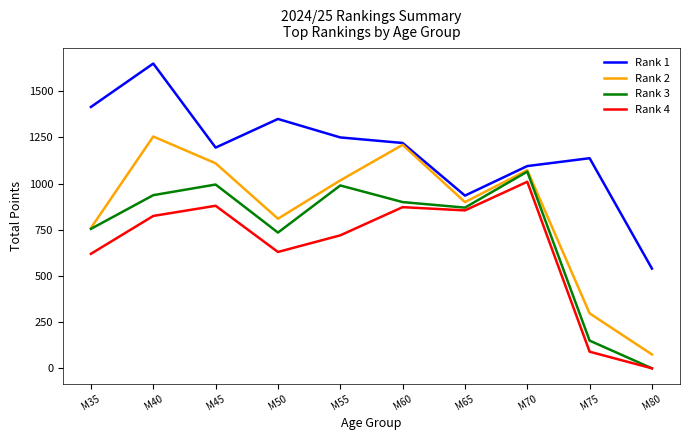

Which series has the largest range (max minus min)?

Rank 2